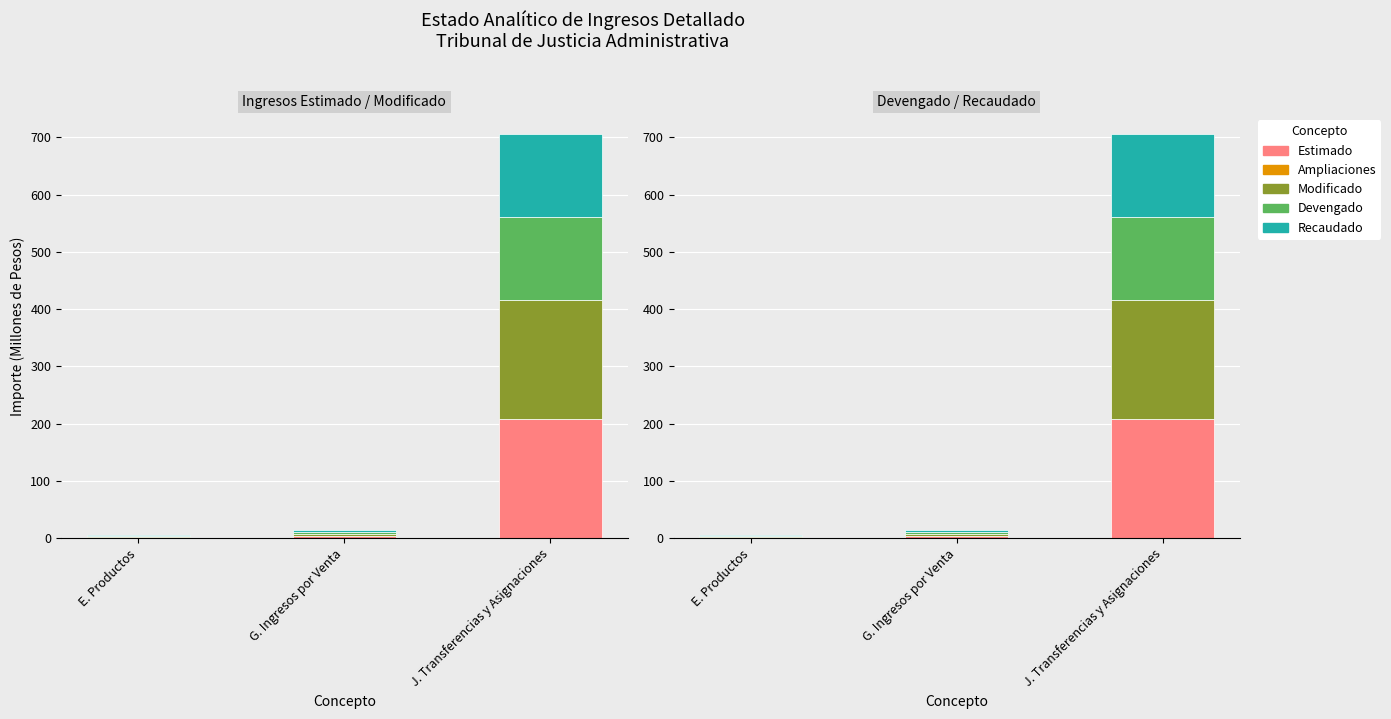

What is the label of the 2nd bar from the left?

G. Ingresos por Venta